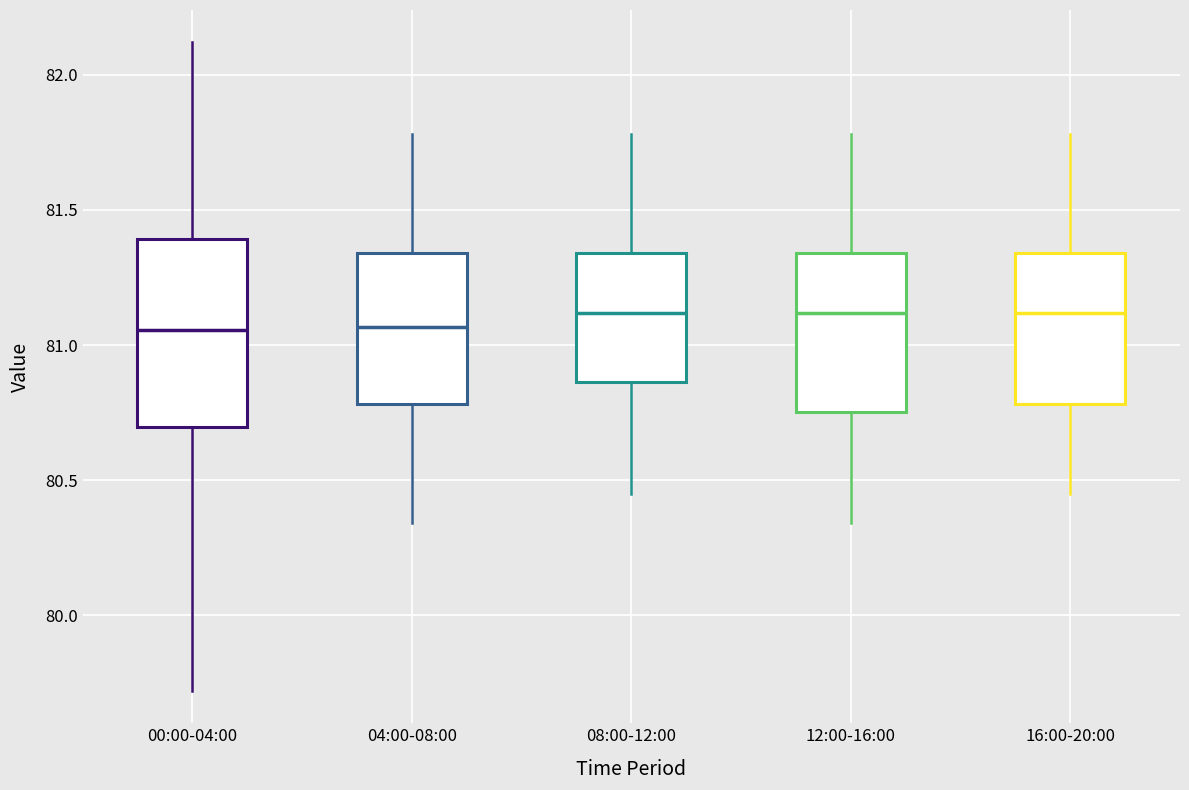

Reading left to right, read every box against the y-axis: the position of its median line, the range the box covers, and the ends of its whiskers. The values are not printed on the chart, so give them approximately, as read against the axis.

00:00-04:00: median 81.05, box 80.70 to 81.40, whiskers 79.70 to 82.10
04:00-08:00: median 81.05, box 80.80 to 81.35, whiskers 80.35 to 81.80
08:00-12:00: median 81.10, box 80.85 to 81.35, whiskers 80.45 to 81.80
12:00-16:00: median 81.10, box 80.75 to 81.35, whiskers 80.35 to 81.80
16:00-20:00: median 81.10, box 80.80 to 81.35, whiskers 80.45 to 81.80